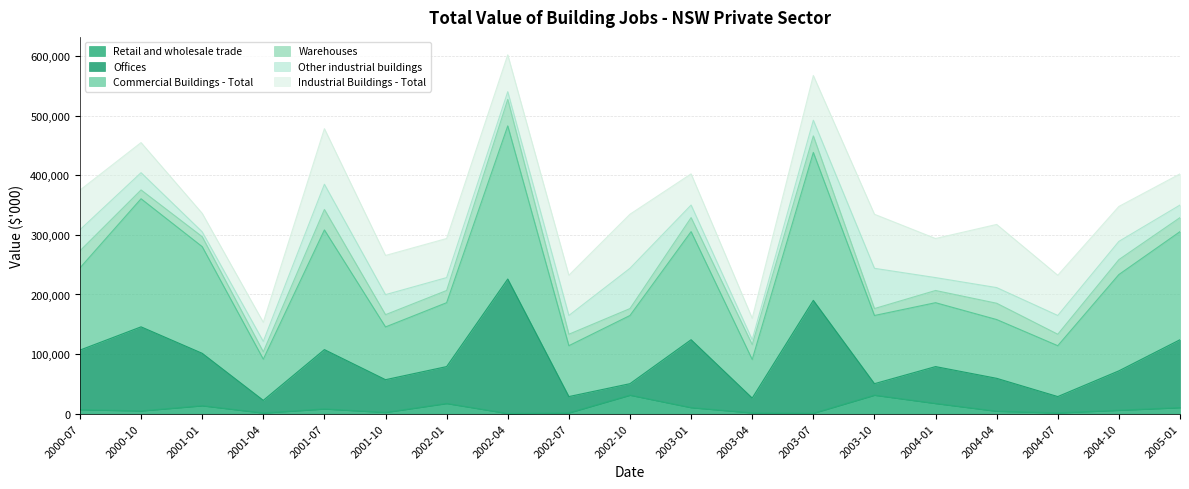

What is the maximum value for Retail and wholesale trade?

31130